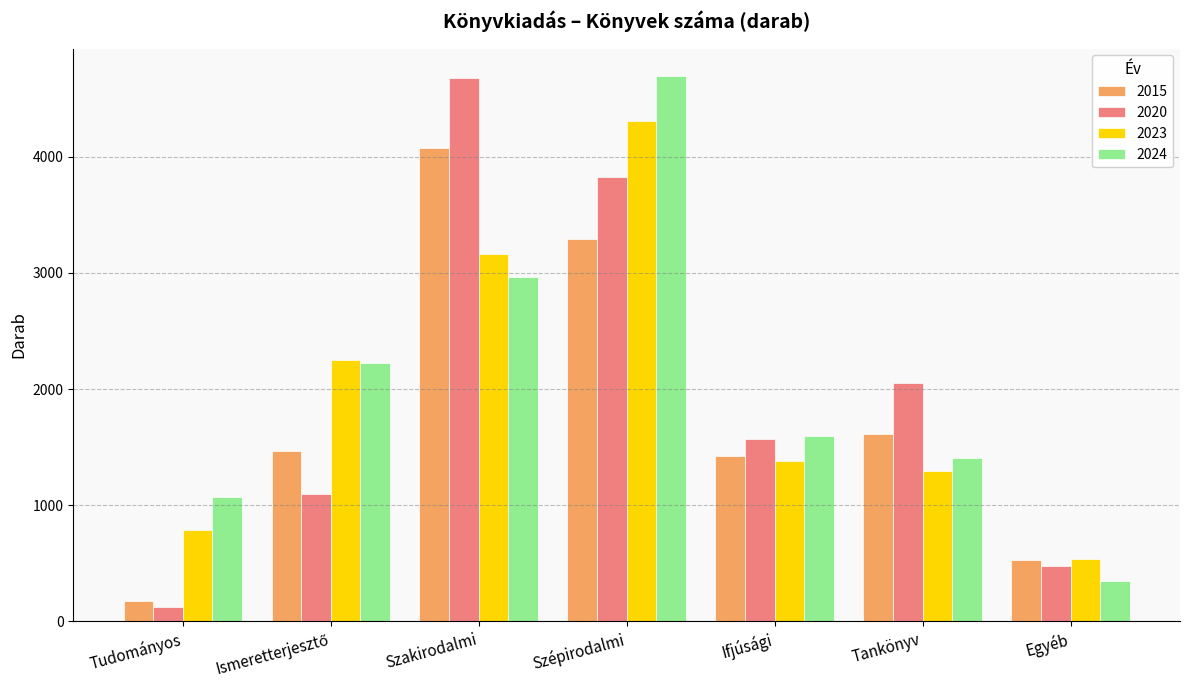

Reading right to left, list all the values displayed in this chart.

2015: 529	1616	1423	3294	4071	1467	172
2020: 479	2052	1569	3826	4673	1099	126
2023: 539	1293	1385	4308	3161	2252	787
2024: 348	1404	1598	4696	2961	2223	1068